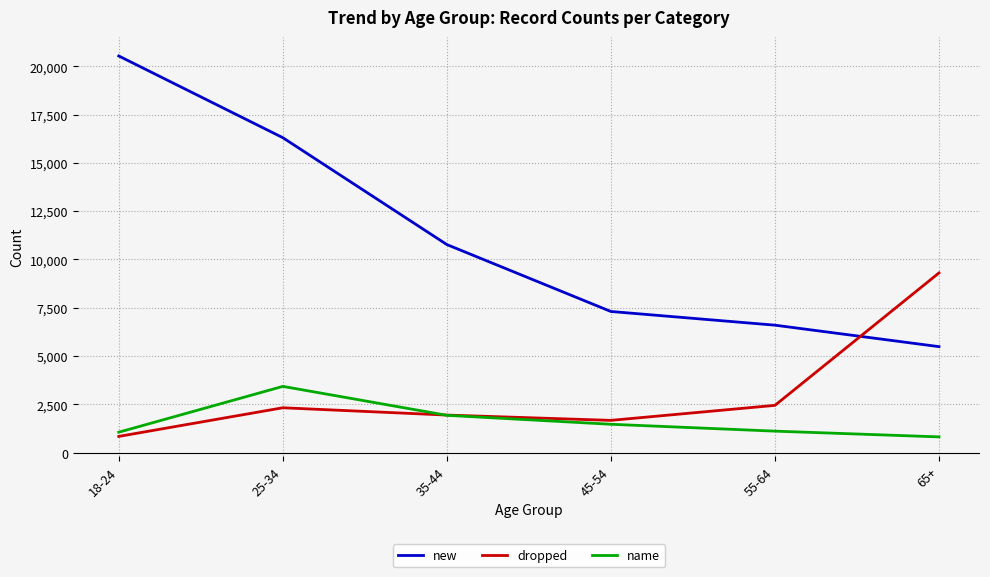

Is the value of name at 45-54 greater than the value of new at 45-54?

No